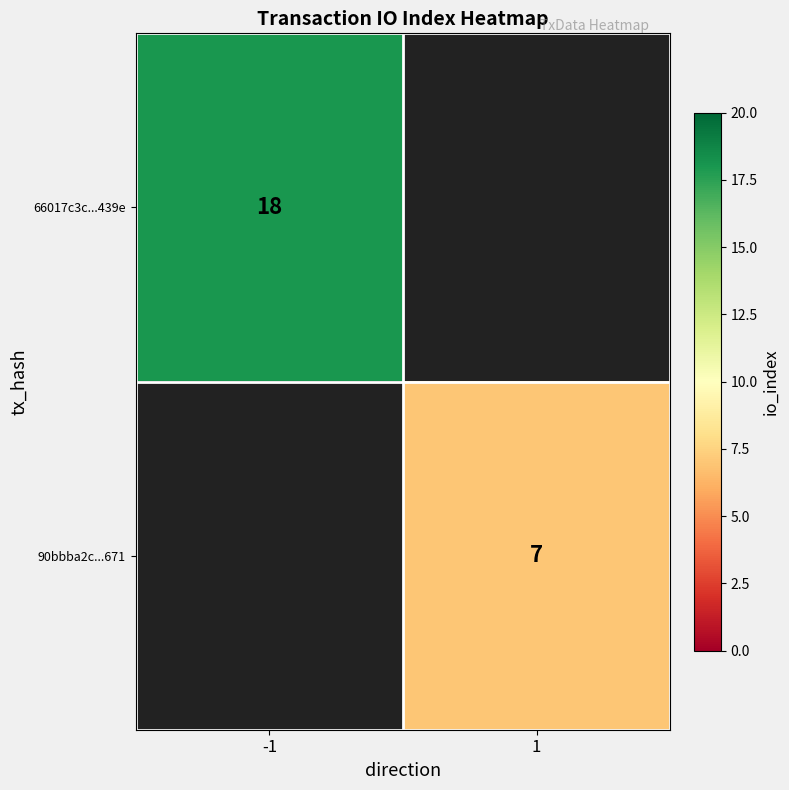

Which category has the lowest value across all series?

1